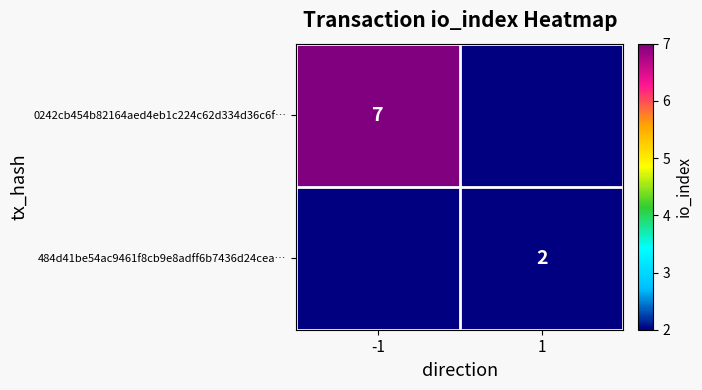

Is it true that 484d41be54ac9461f8cb9e8adff6b7436d24cea… equals 3 at 1?

False